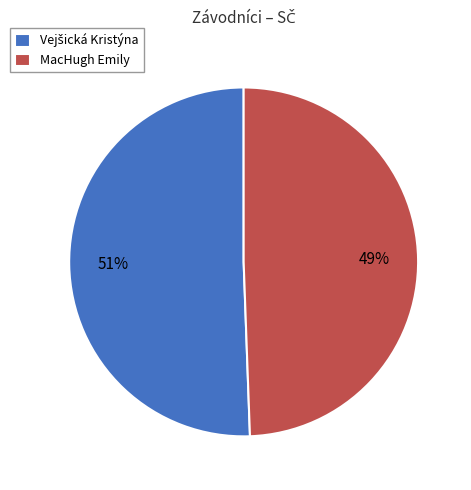

True or false: MacHugh Emily accounts for 56% of the total.

False